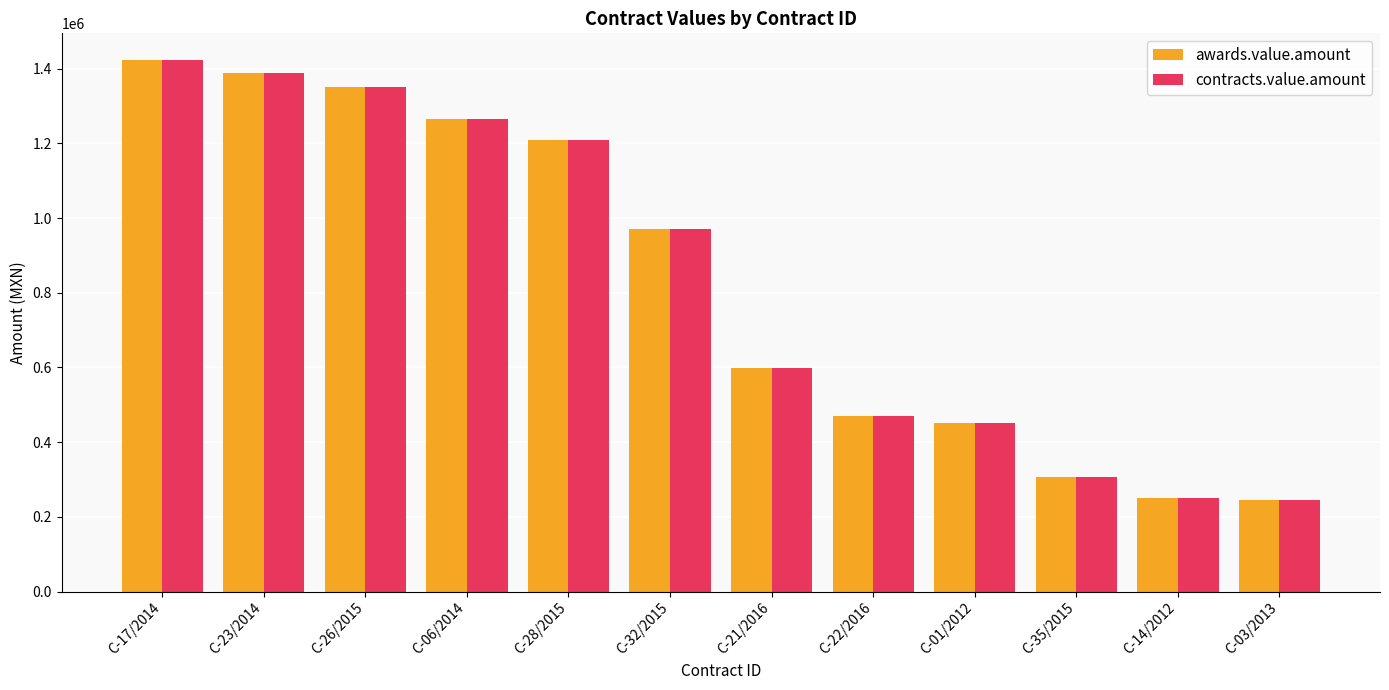

What is the greatest value displayed?

1423565.9